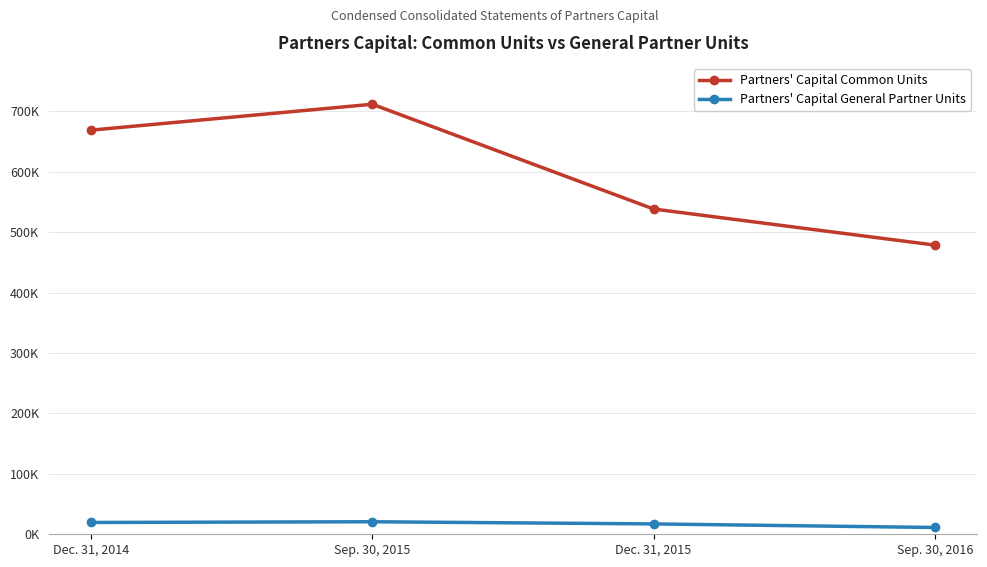

True or false: Partners' Capital Common Units has more than 2 points higher than both neighbors.

False